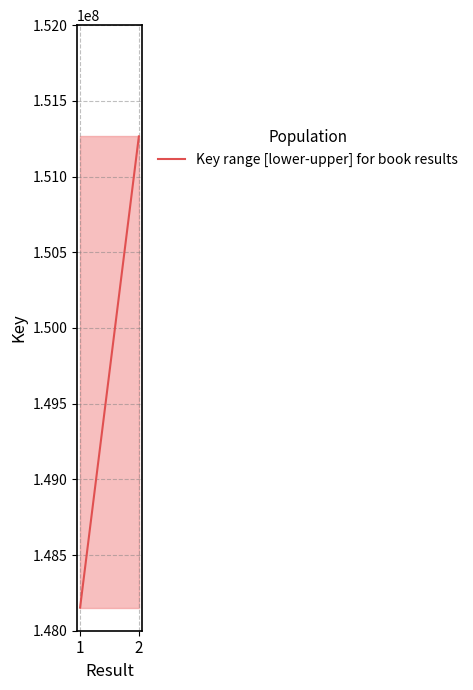

How many series are shown in this chart?

1